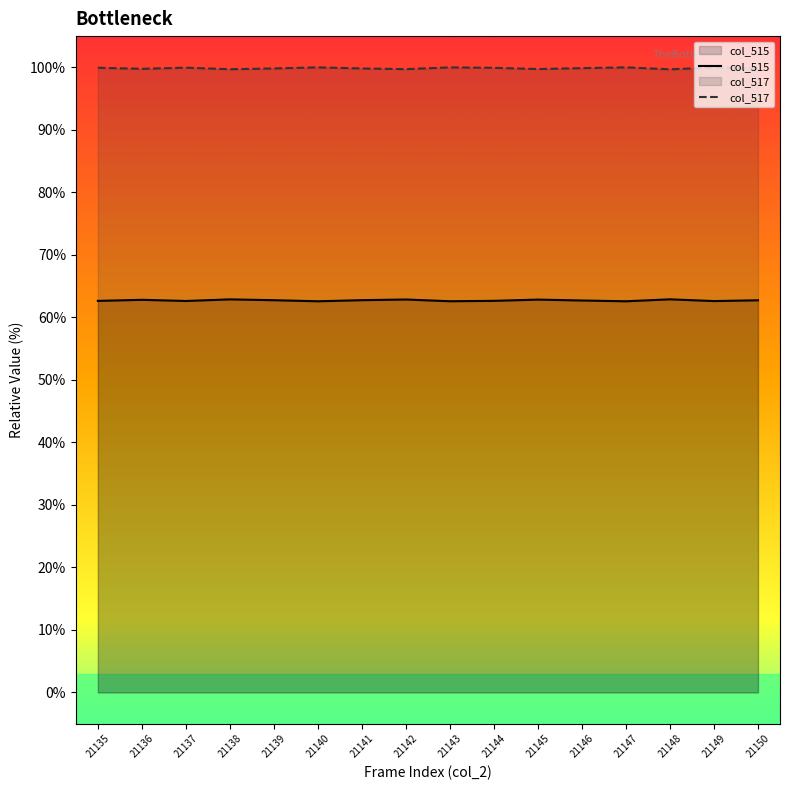

Where is the first local maximum for col_515?

21136